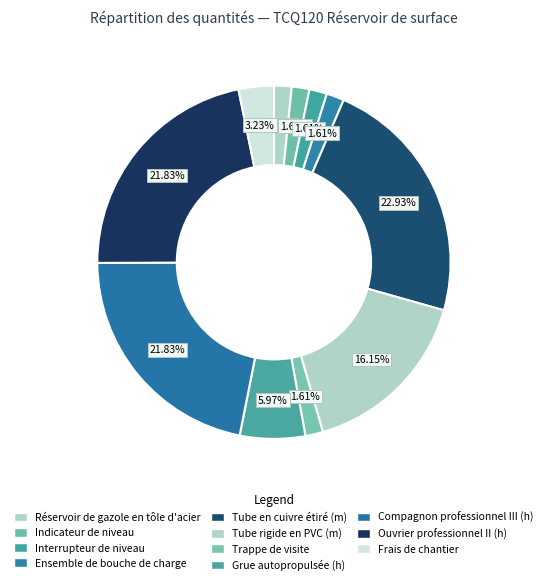

Count the number of slices in the pie.

11